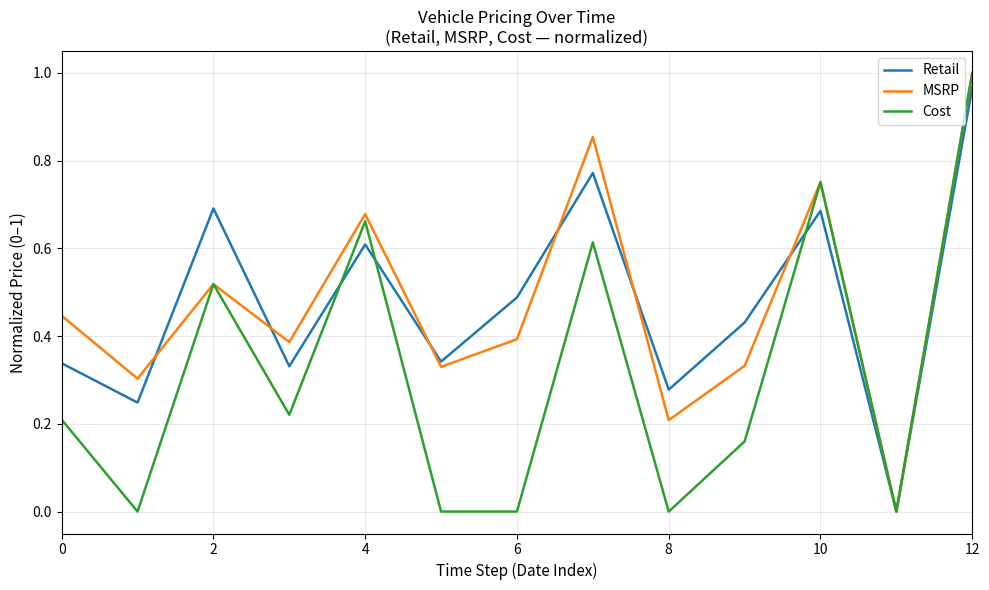

What are all the series names shown in the legend?

Retail, MSRP, Cost